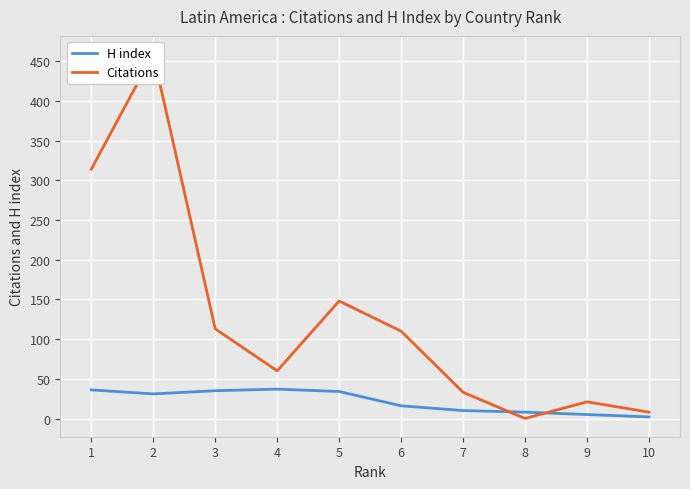

Reading left to right, list all the values displayed in this chart.

H index: 10=2	9=5	8=8	7=10	6=16	5=34	4=37	3=35	2=31	1=36
Citations: 10=8	9=21	8=0	7=33	6=110	5=148	4=60	3=113	2=459	1=314